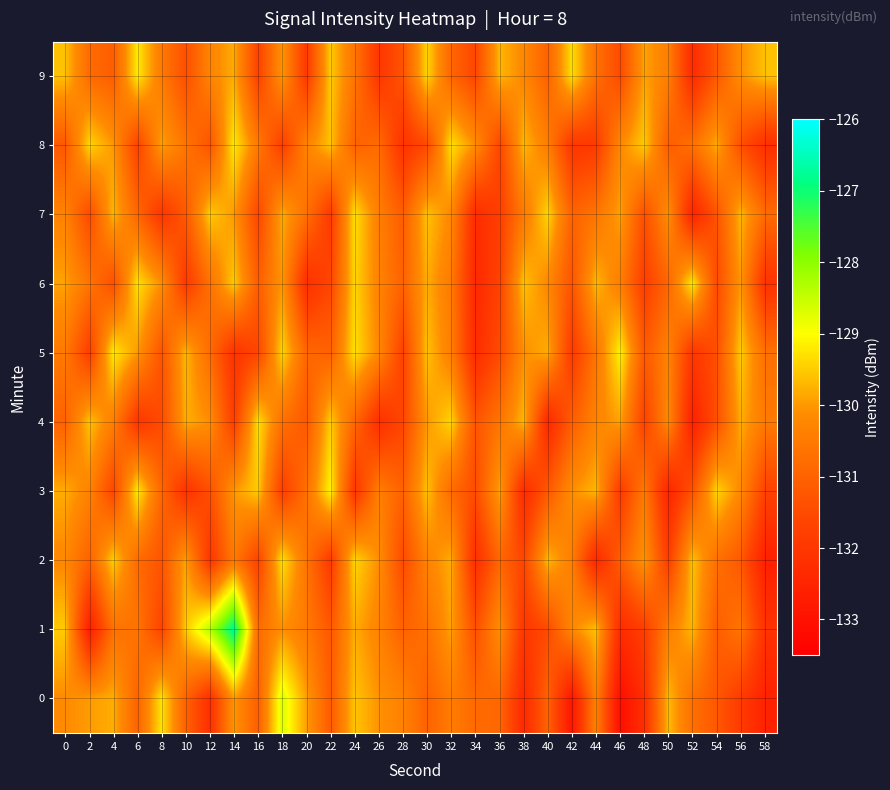

Count the number of categories in the chart.

30